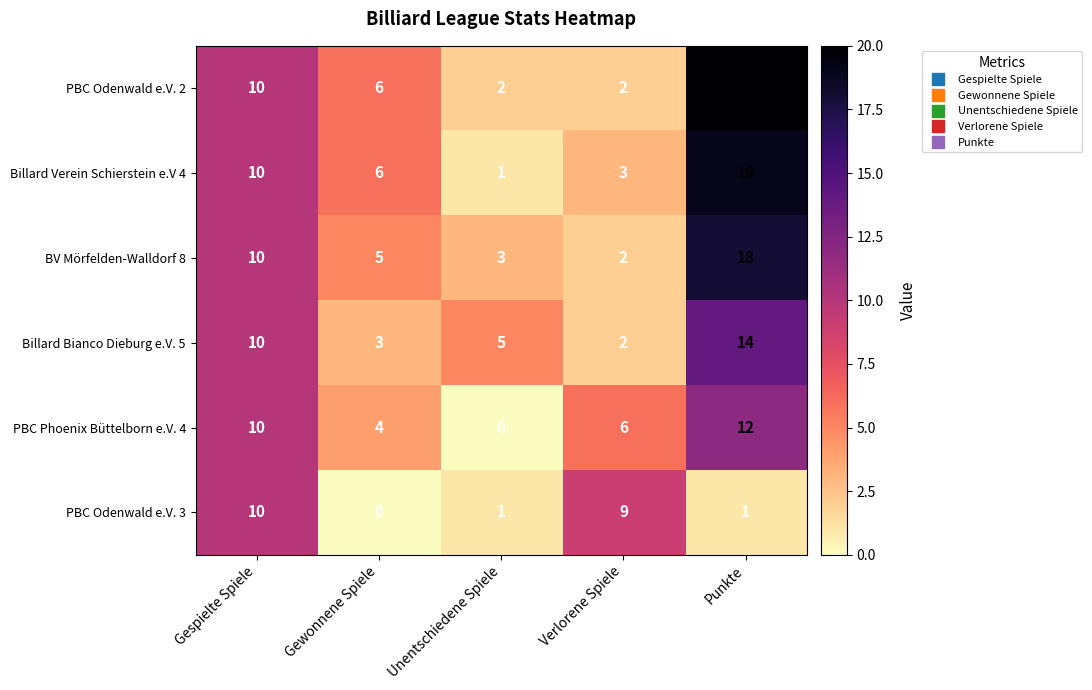

True or false: BV Mörfelden-Walldorf 8 has a value of 18 at Punkte.

True